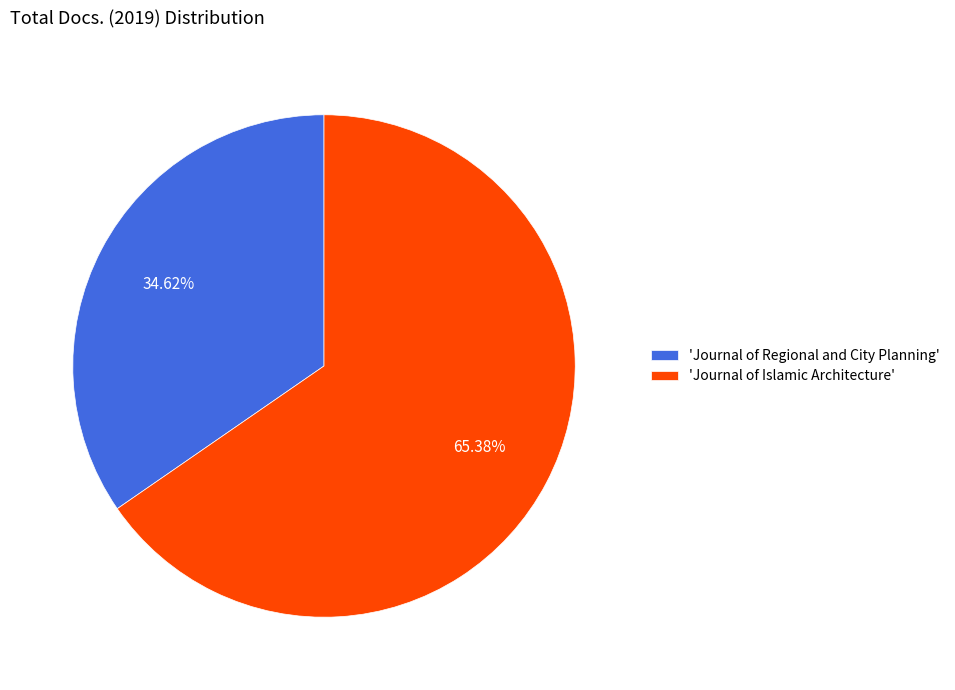

How many slices are in this pie chart?

2